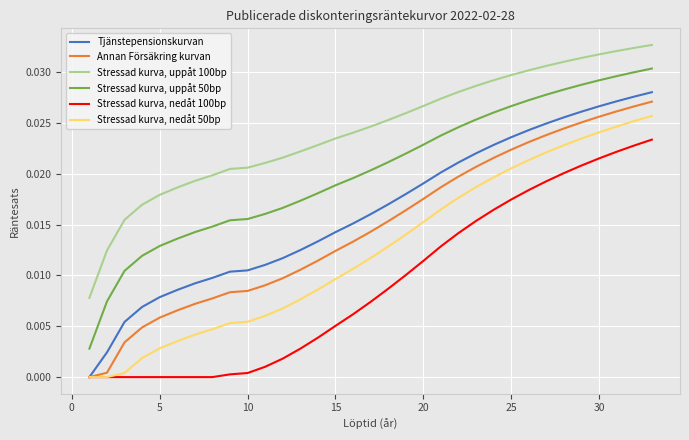

List the series in order of their peak value, lowest first.

Stressad kurva, nedåt 100bp, Stressad kurva, nedåt 50bp, Annan Försäkring kurvan, Tjänstepensionskurvan, Stressad kurva, uppåt 50bp, Stressad kurva, uppåt 100bp